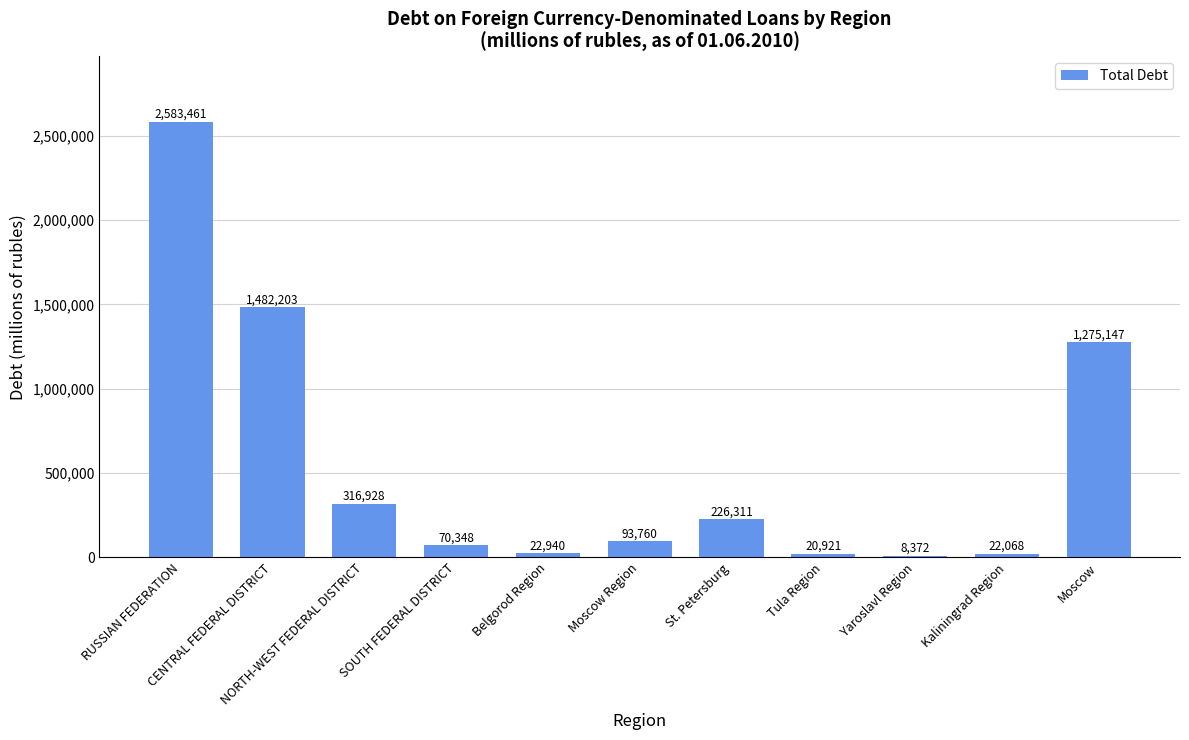

What is the sum of all values?

6122459